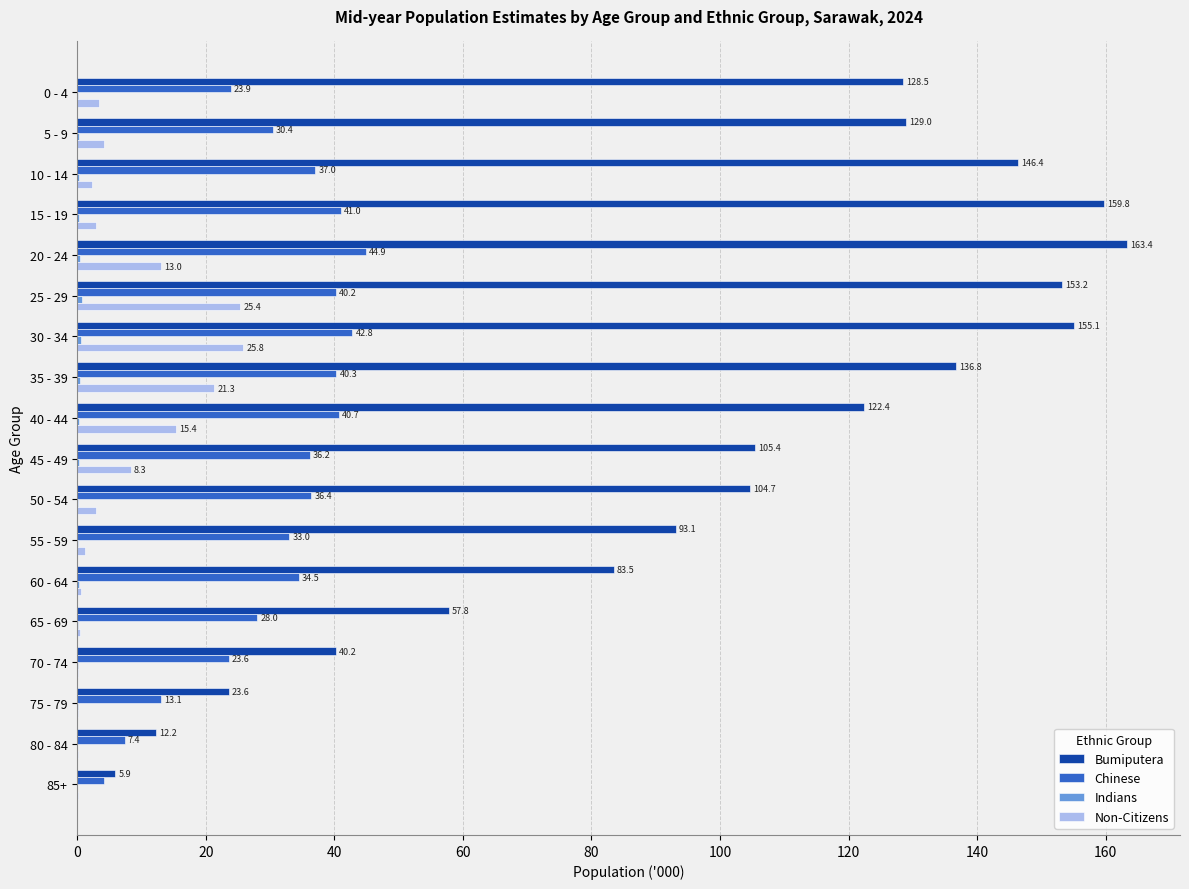

Between 5 - 9 and 65 - 69, which series saw the biggest shift?

Bumiputera